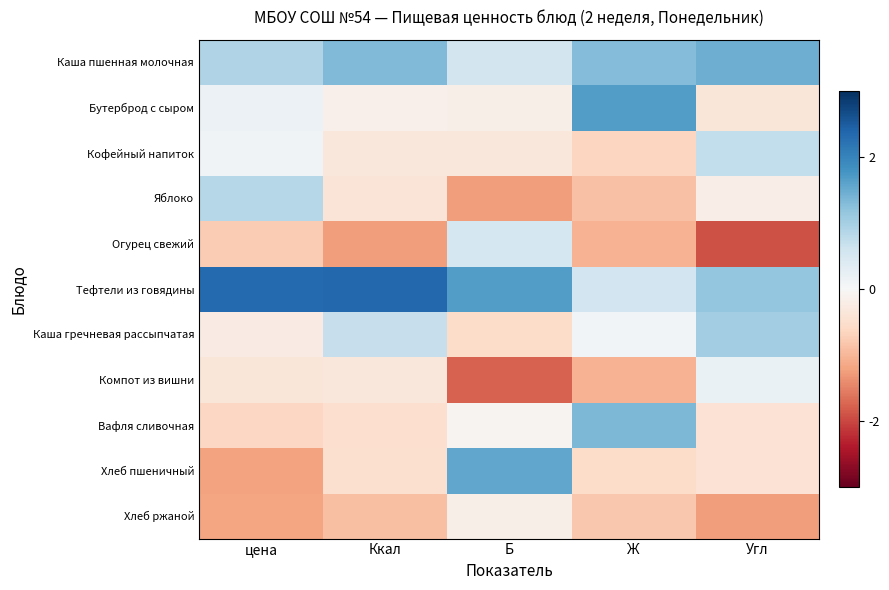

Rank the series by their maximum value, from highest to lowest.

Тефтели из говядины, Бутерброд с сыром, Хлеб пшеничный, Каша пшенная молочная, Вафля сливочная, Каша гречневая рассыпчатая, Яблоко, Кофейный напиток, Огурец свежий, Компот из вишни, Хлеб ржаной